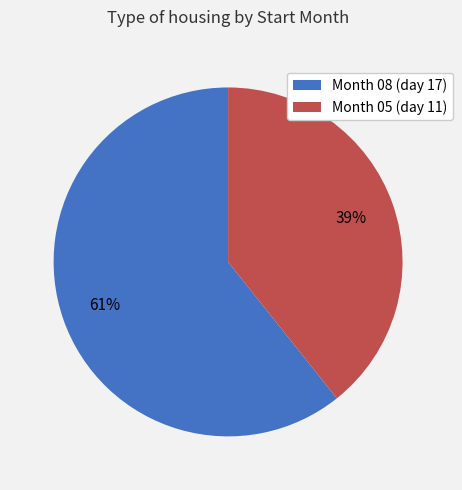

Is there a majority slice in this chart?

Yes